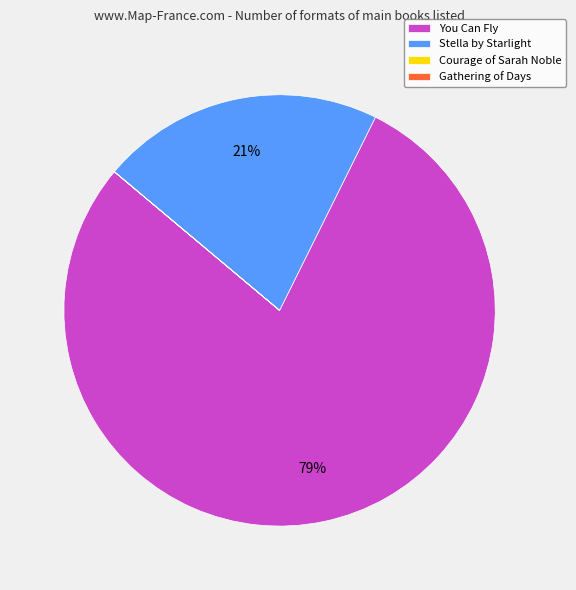

Which slice represents more than half of the pie?

You Can Fly